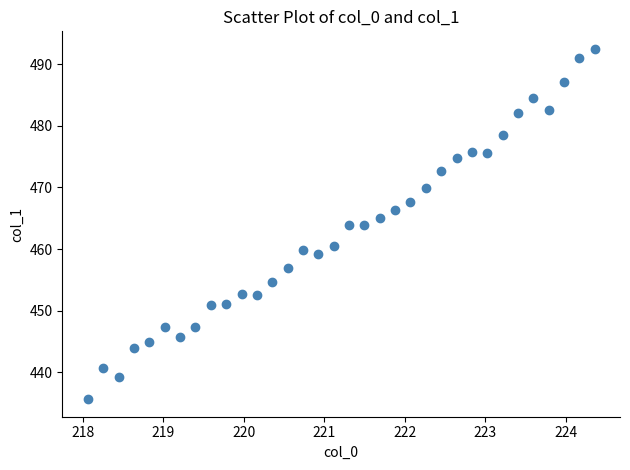

What is the range of Y values (max minus min)?

56.8